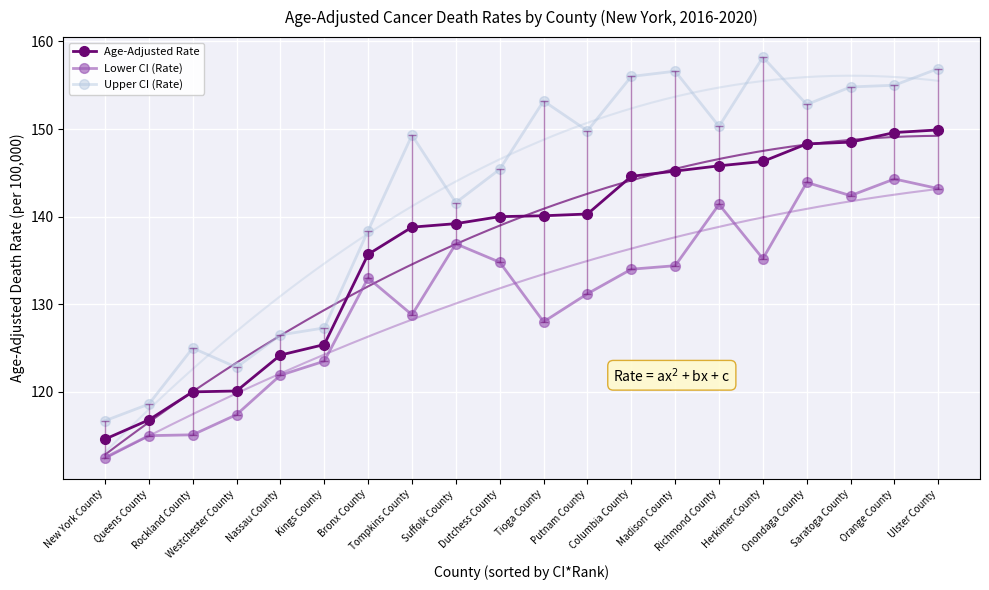

True or false: Age-Adjusted Rate and Lower CI (Rate) intersect in this chart.

False